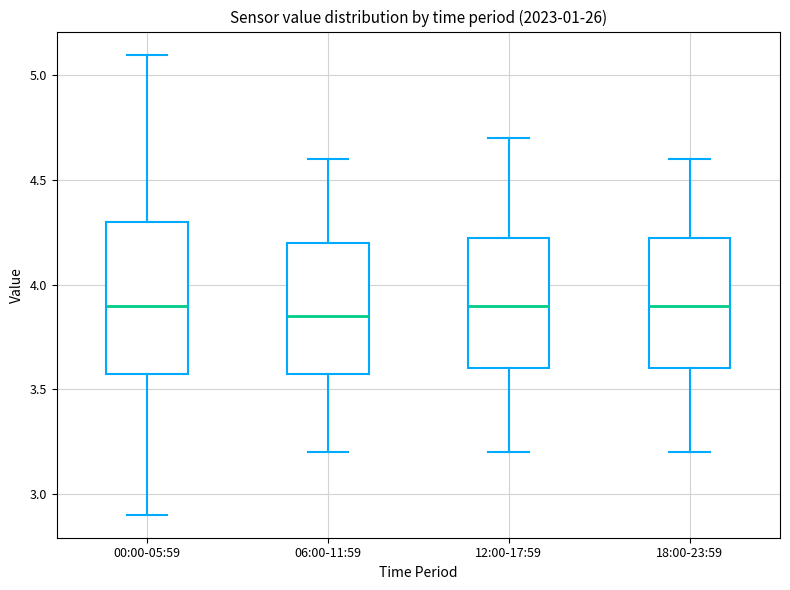

Which box's median line is the lowest?

06:00-11:59